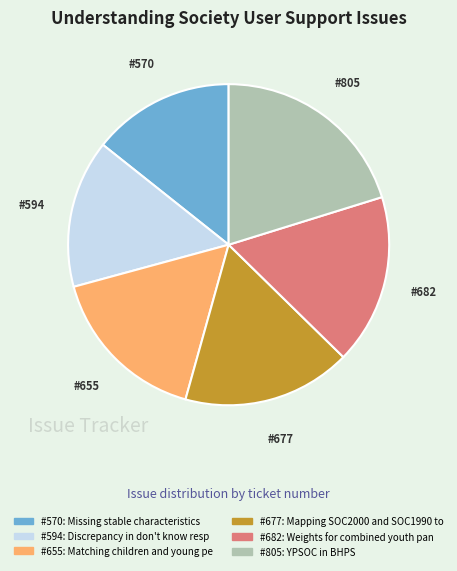

Is there a majority slice in this chart?

No